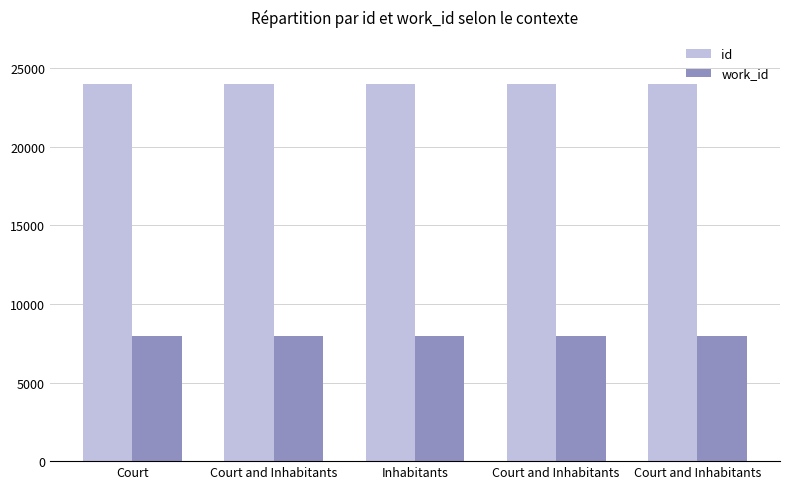

What is the average value of the work_id series?

7934